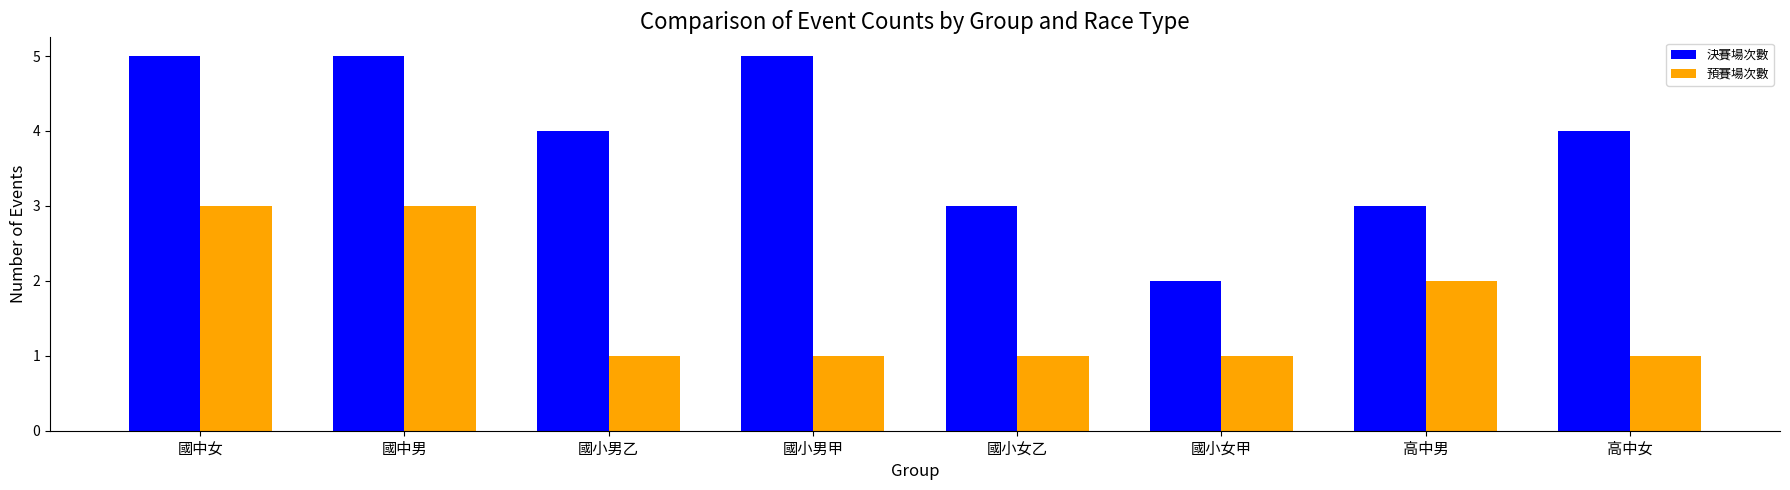

The value of 決賽場次數 at 國小女甲 is 2. True or false?

True